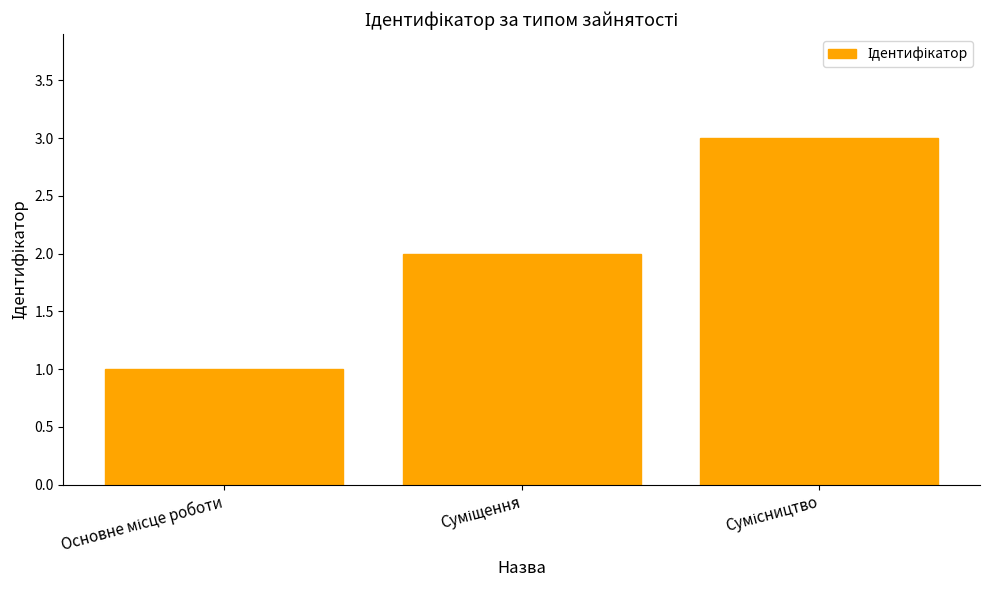

What is the sum of all values?

6